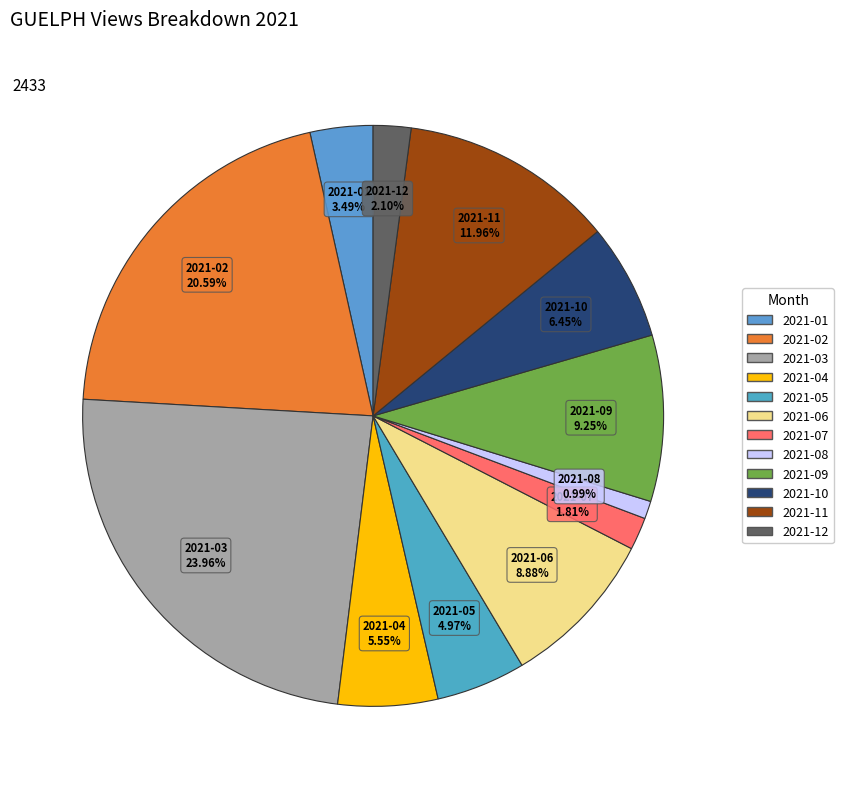

True or false: 2021-02 accounts for 32% of the total.

False